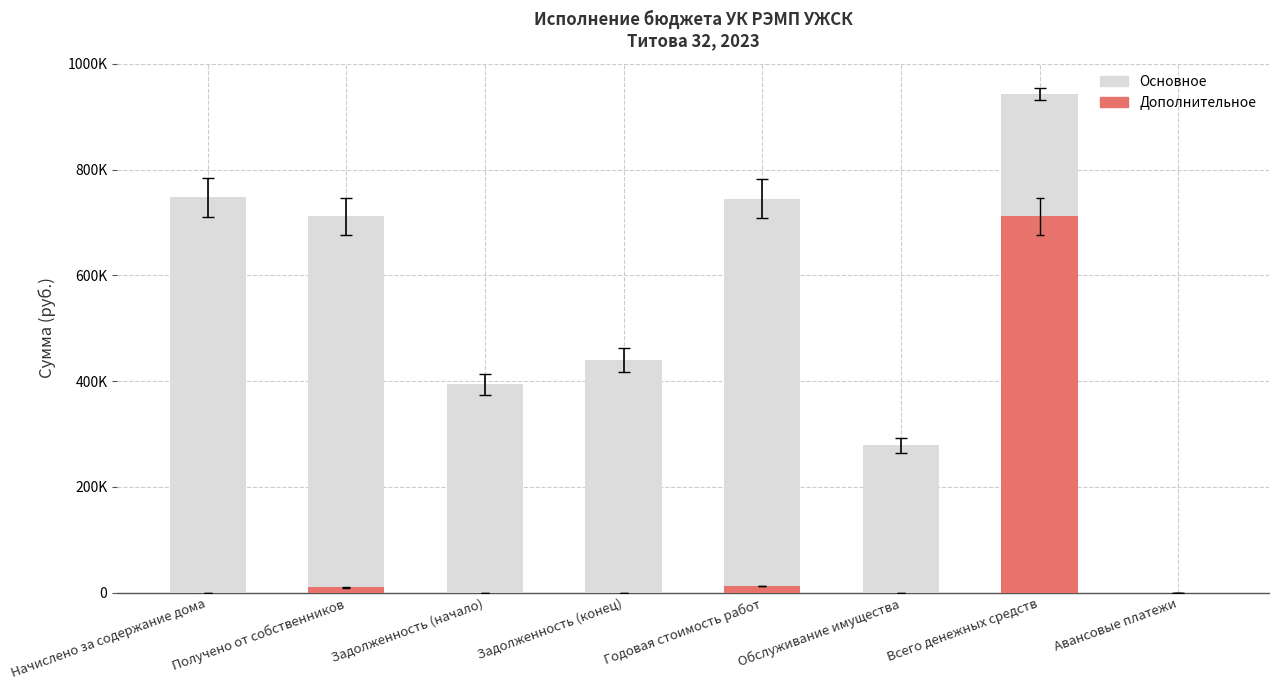

What are all the series names shown in the legend?

Основное, Дополнительное